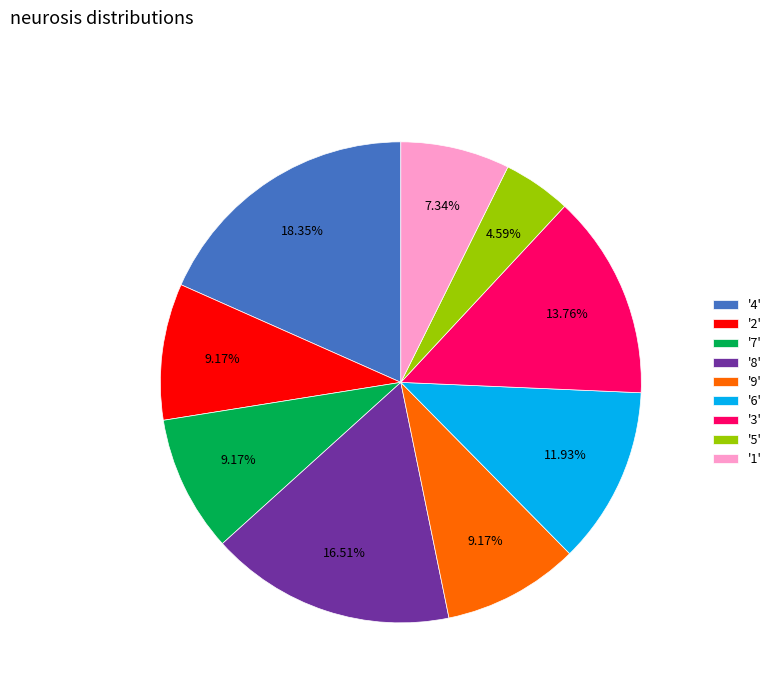

Is there any slice that represents more than half of the pie?

No